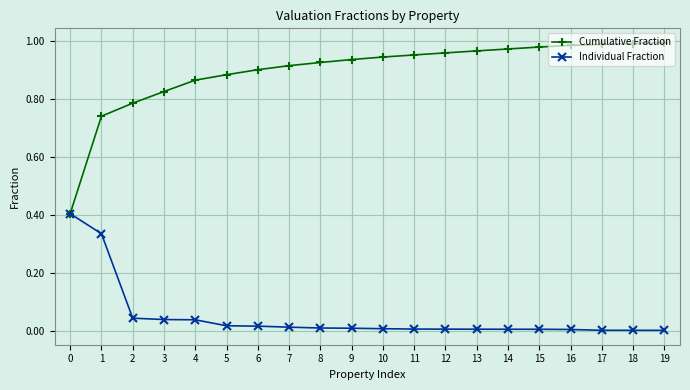

What is the lowest value of the Cumulative Fraction series?

0.4